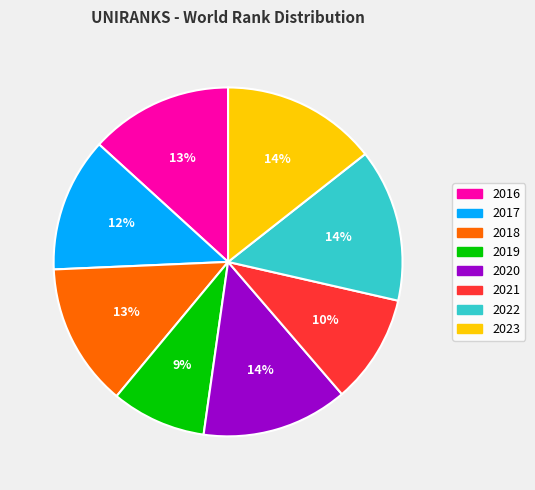

To the nearest percent, what is the difference between the 2021 and 2017 slice percentages?

2%